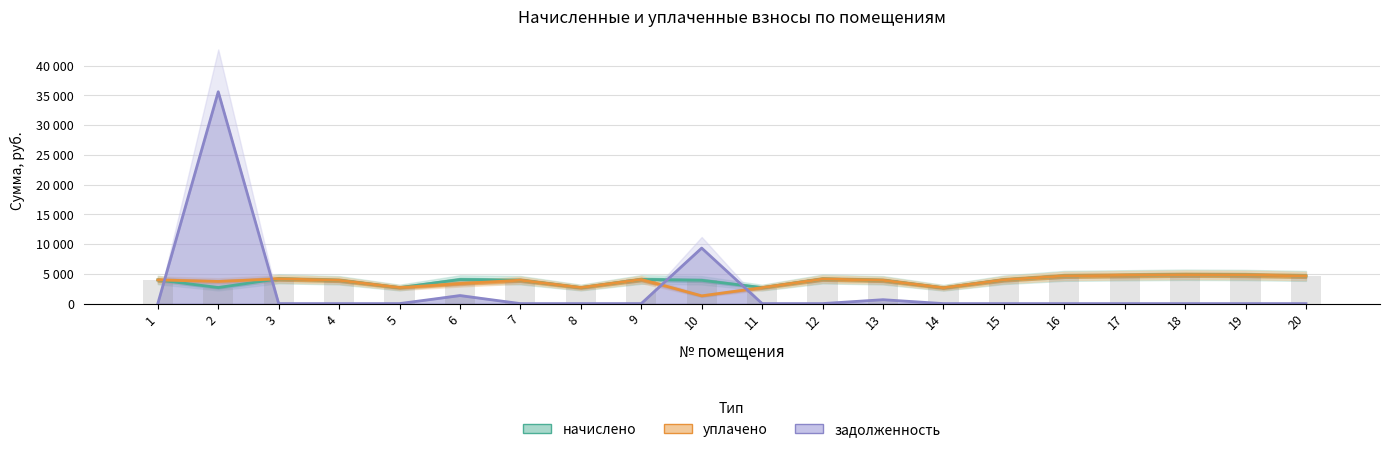

Rank the series at 9 from lowest to highest value.

задолженность, начислено, уплачено